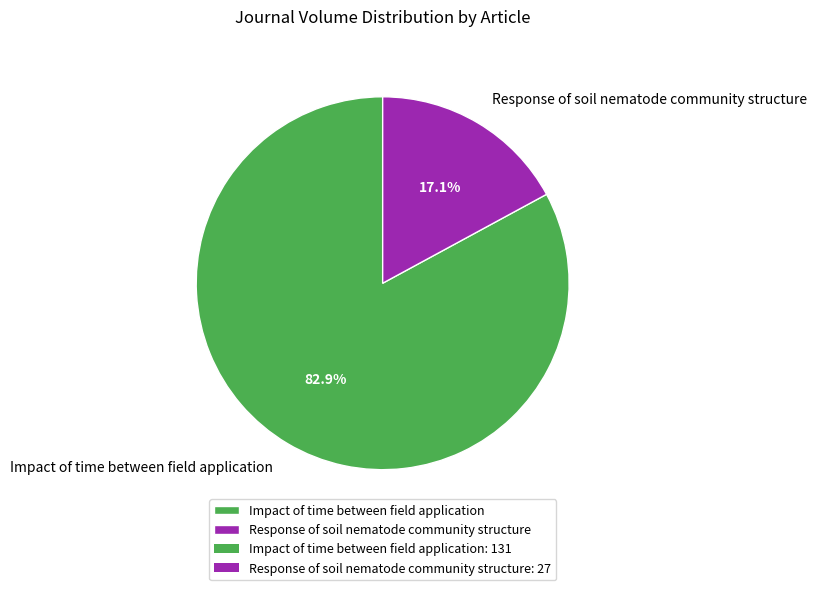

To the nearest percent, what portion does Response of soil nematode community structure represent?

17%